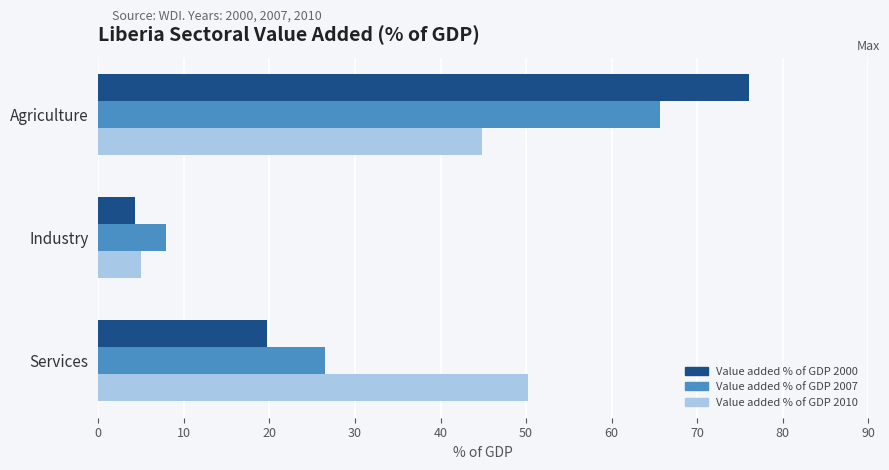

What is the maximum value for Value added % of GDP 2000?

76.1